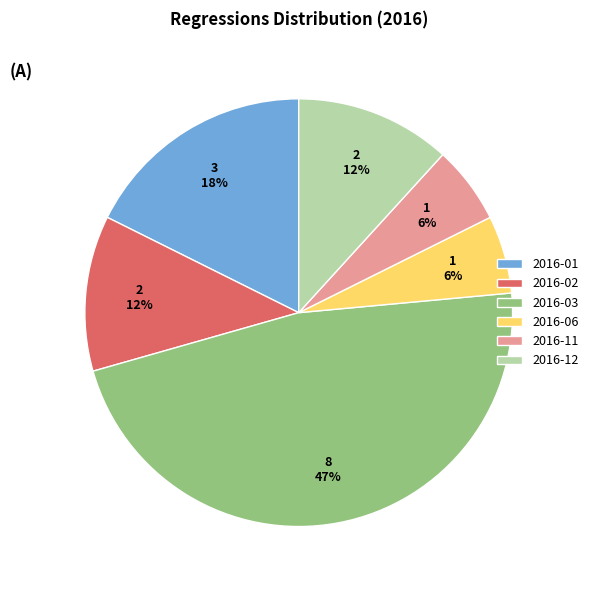

What percentage is the 2016-11 slice, to the nearest percent?

6%